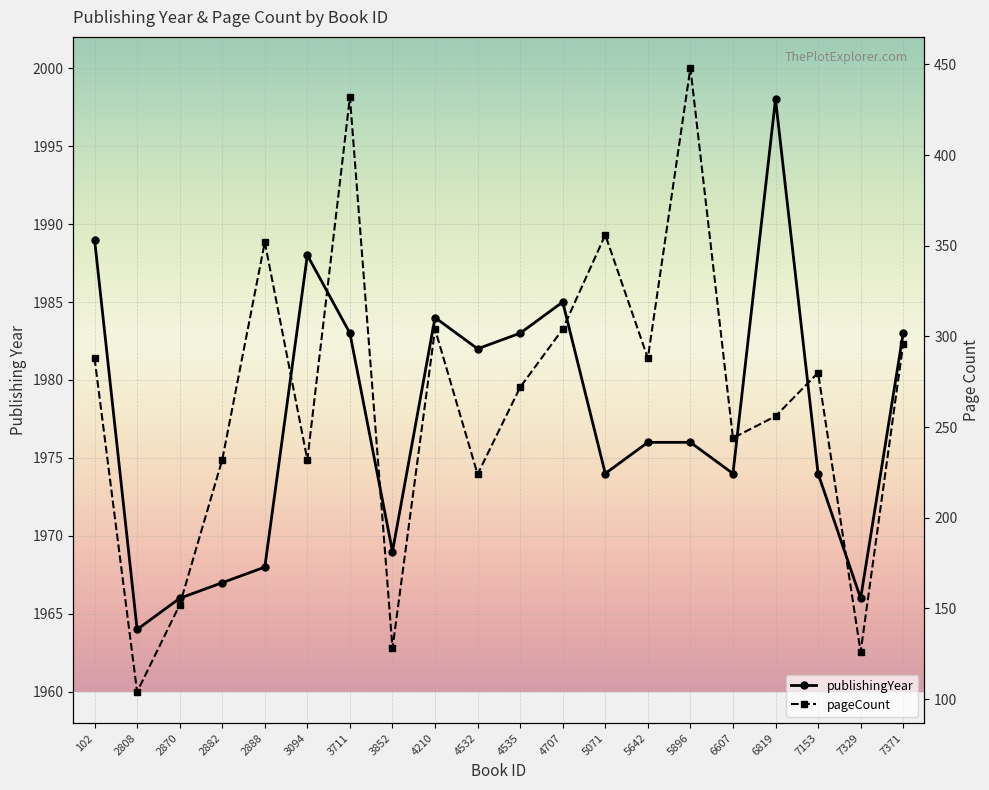

Which category has the highest value across all series?

6819